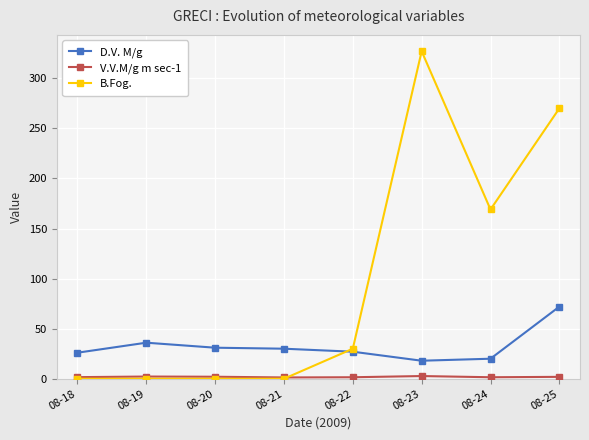

True or false: D.V. M/g has a value of 31.0 at 08-20.

True